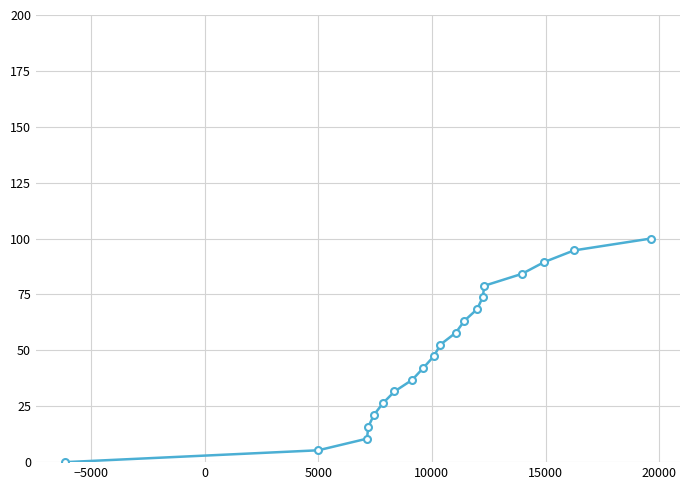

What is the value of the 14th point from the left?

68.4